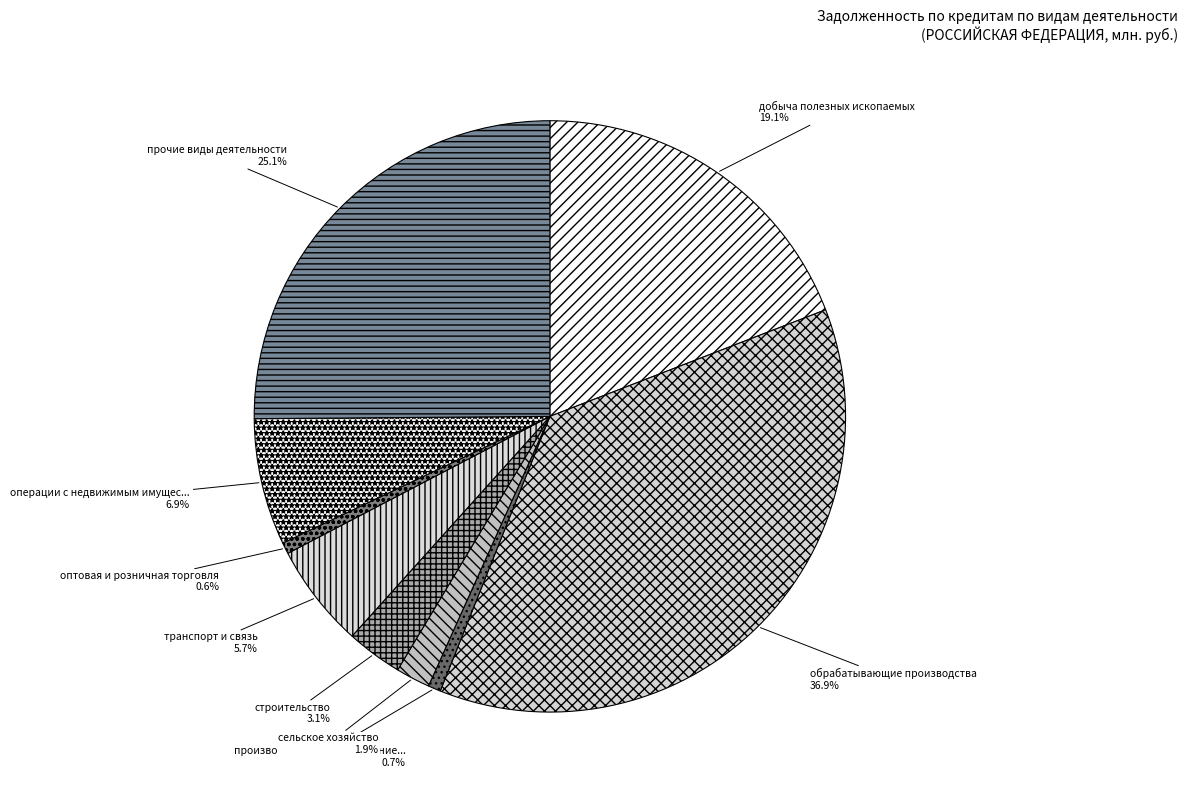

What is the largest slice in the pie chart?

обрабатывающие производства